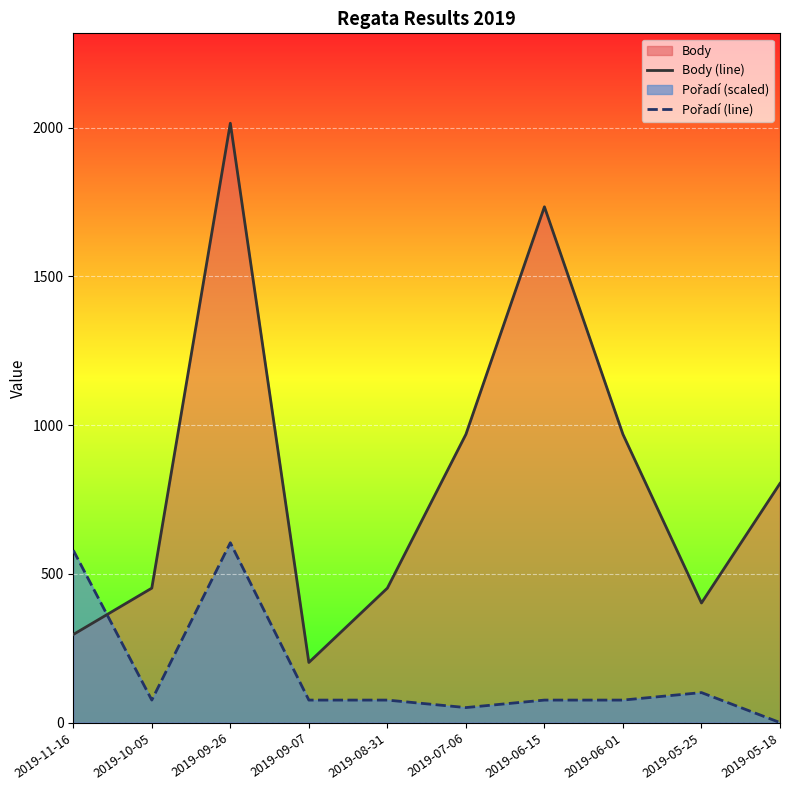

Where does the Body (line) series first go above 804?

2019-09-26